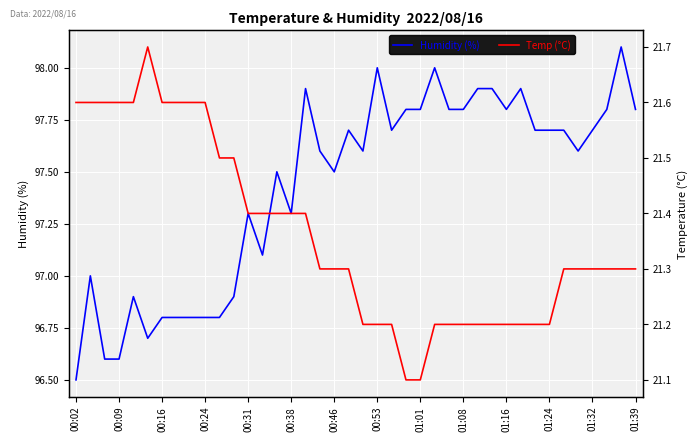

Is it true that Humidity (%) equals 147.5 at 01:08?

False